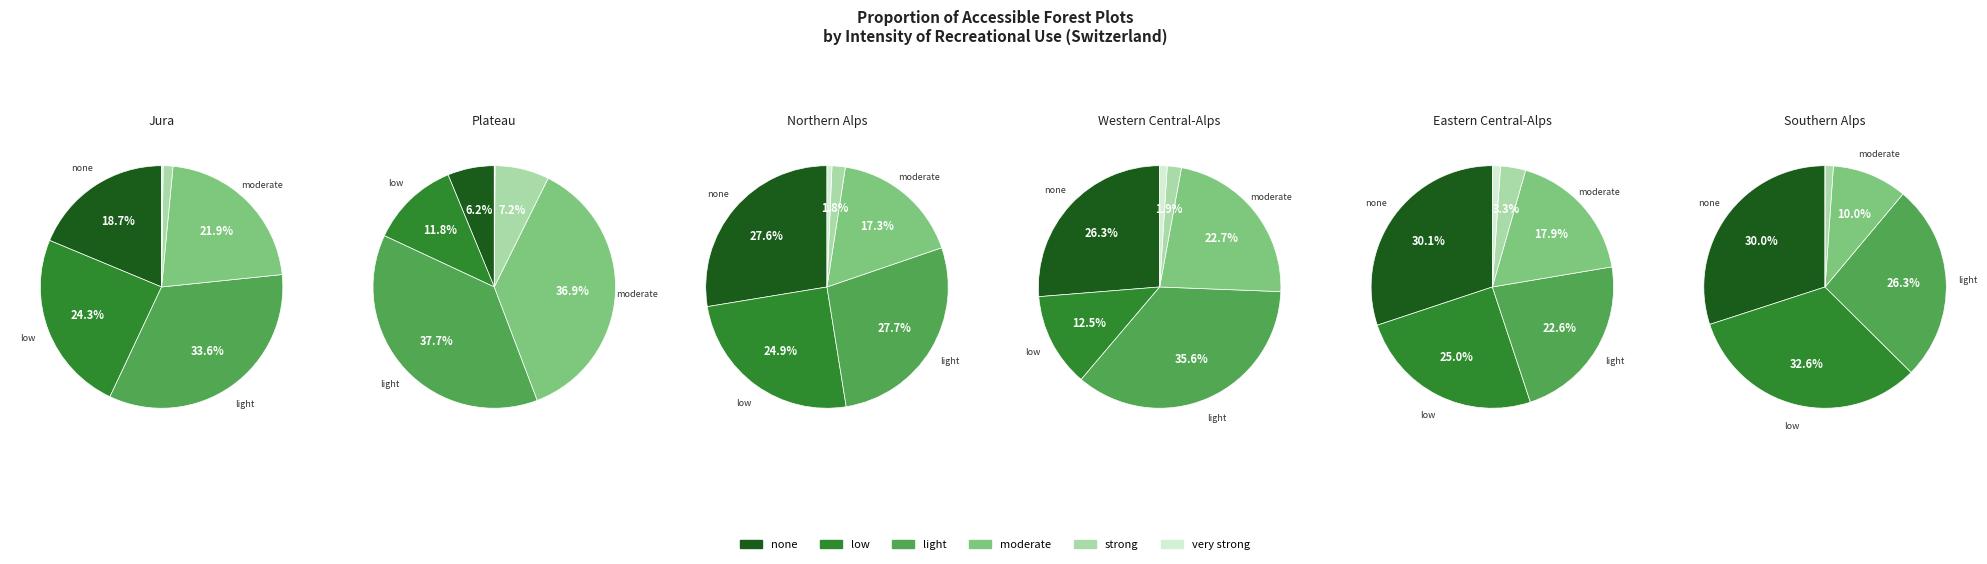

Count the number of slices in the pie.

6